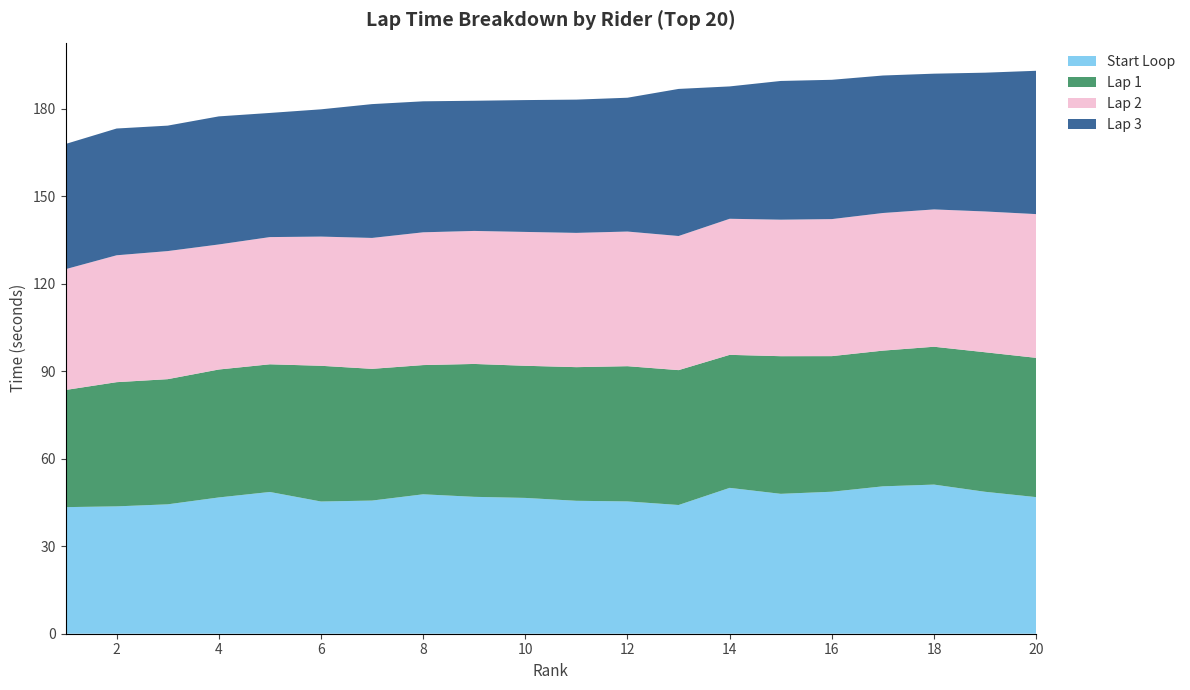

Reading right to left, what are all the values shown in this chart?

Start Loop: 46.9	48.7	51.1	50.5	48.7	48.0	50.0	44.1	45.4	45.6	46.6	47.0	47.8	45.7	45.4	48.6	46.7	44.4	43.7	43.4
Lap 1: 47.8	47.9	47.3	46.5	46.5	47.2	45.6	46.3	46.4	45.8	45.3	45.6	44.3	45.2	46.5	43.8	43.9	42.9	42.6	40.2
Lap 2: 49.3	48.3	47.1	47.2	47.0	46.8	46.7	46.0	46.2	46.0	45.9	45.6	45.5	44.9	44.3	43.6	42.9	43.9	43.5	41.4
Lap 3: 49.2	47.6	46.6	47.2	47.8	47.6	45.4	50.5	45.9	45.7	45.2	44.6	44.9	45.9	43.6	42.6	43.9	43.0	43.5	42.9